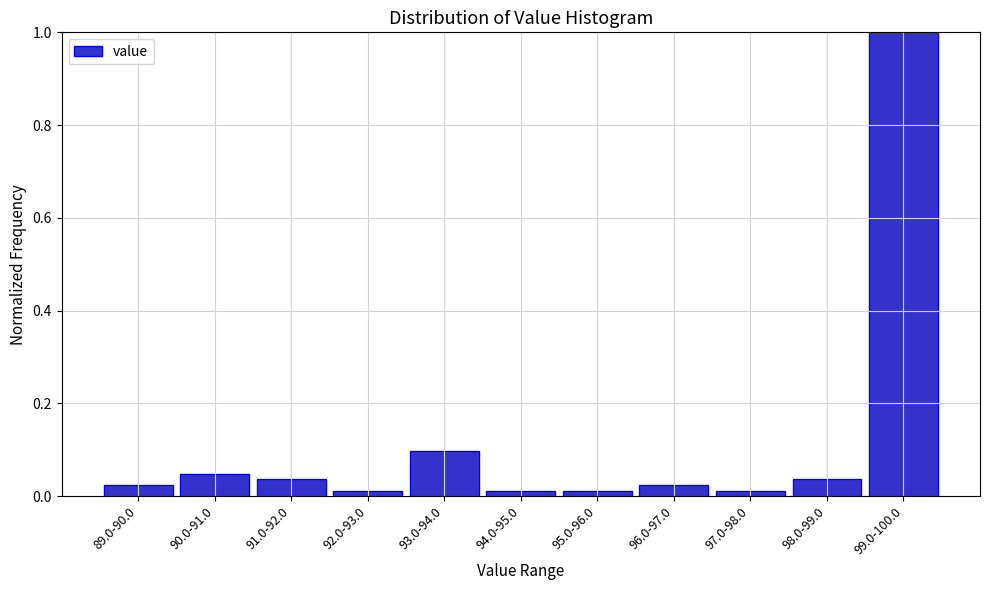

Which label corresponds to the largest value in the chart?

99.0-100.0